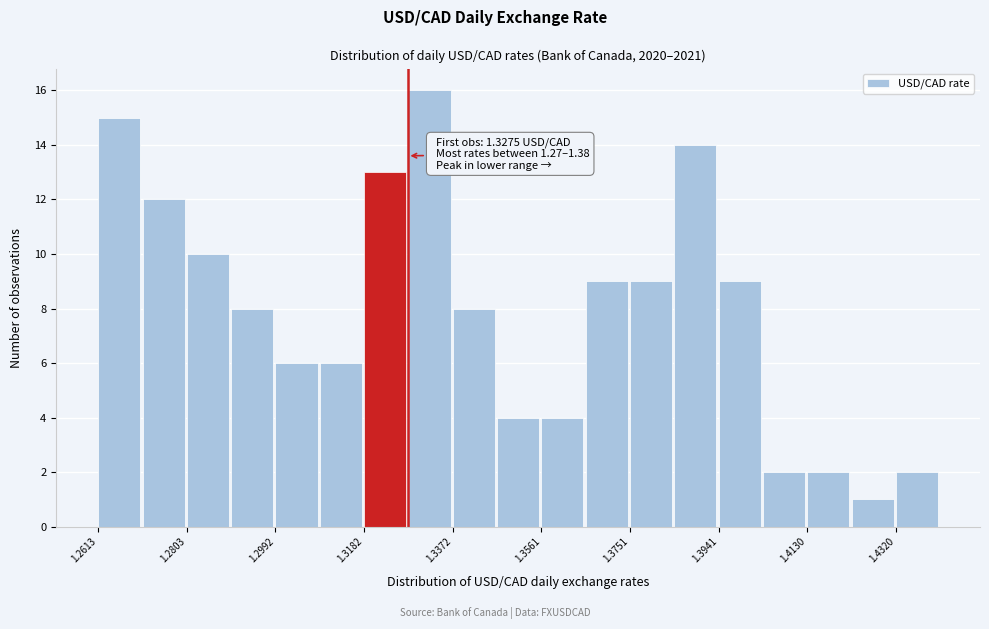

Which range on the x-axis has the tallest bar?

1.328 to 1.338